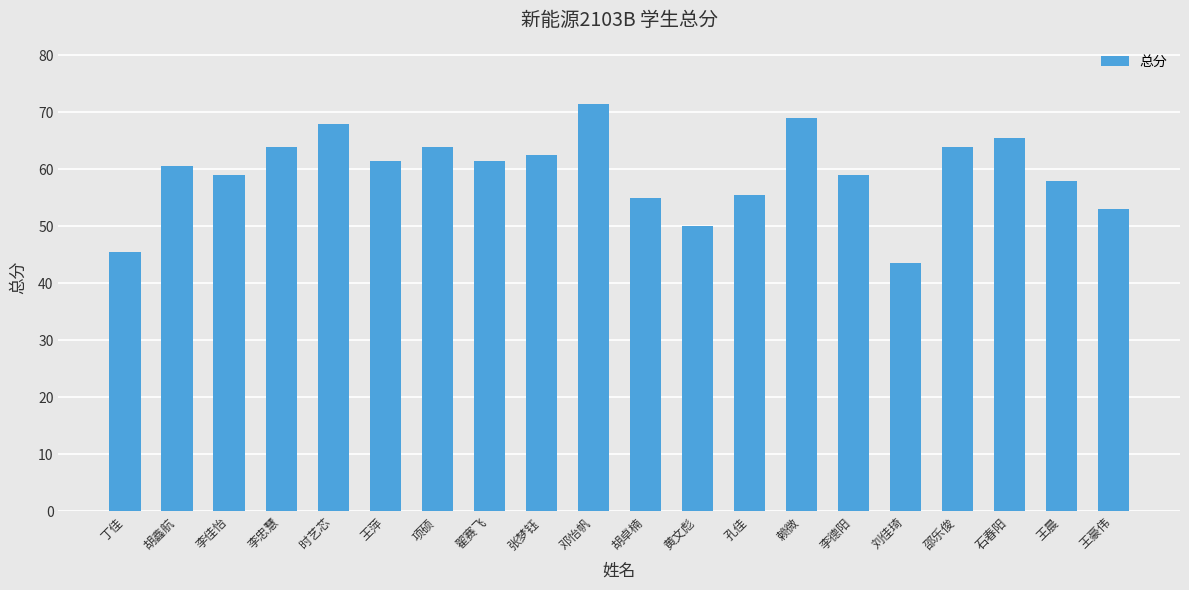

What is the smallest value displayed?

43.5